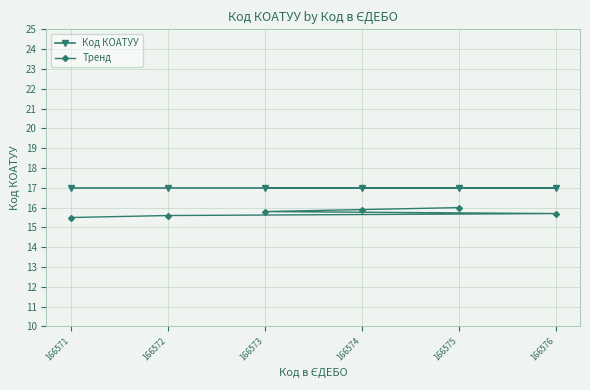

Reading right to left, extract all data points from this chart.

Код КОАТУУ: 166576=17.0	166575=17.0	166574=17.0	166573=17.0	166572=17.0	166571=17.0
Тренд: 166576=15.7	166575=16.0	166574=15.9	166573=15.8	166572=15.6	166571=15.5